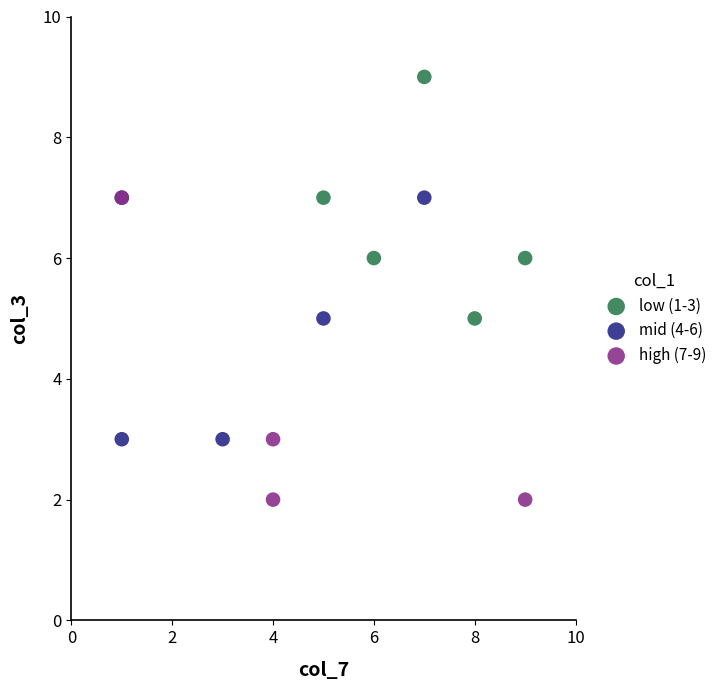

What are all the series names shown in the legend?

low (1-3), mid (4-6), high (7-9)